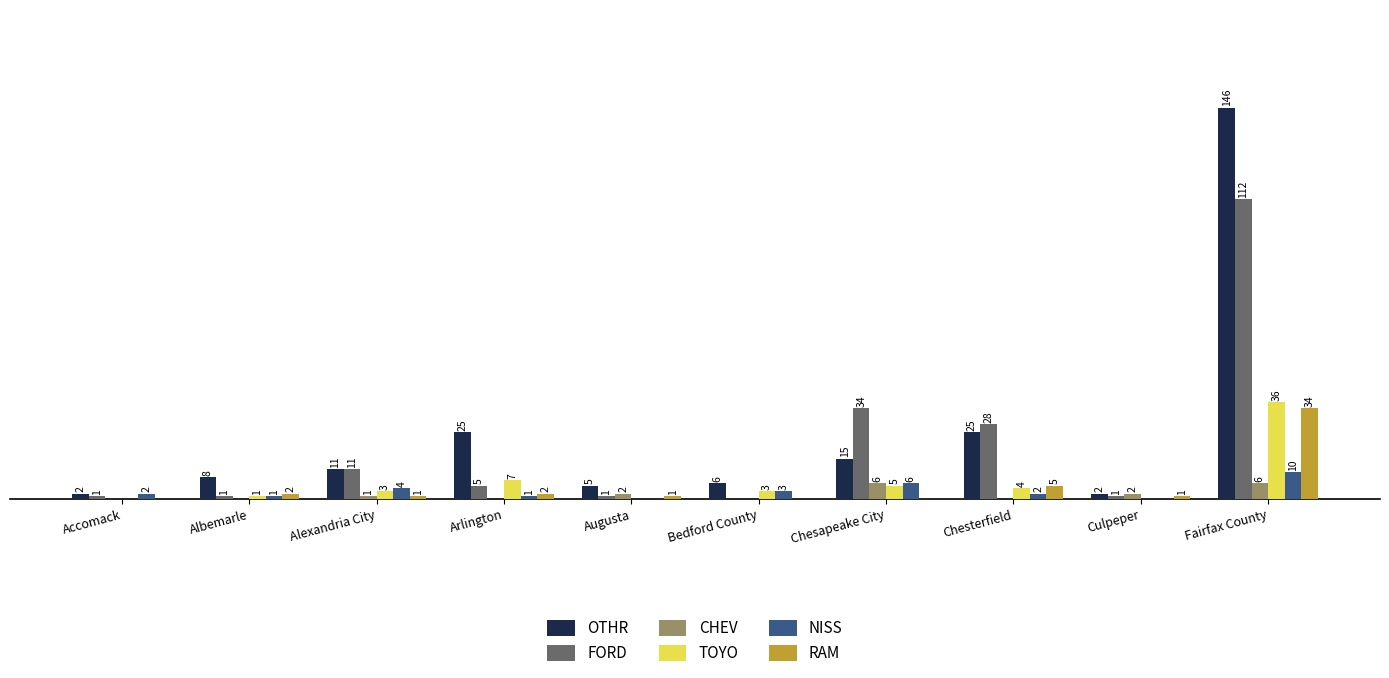

Which category has the highest value in the OTHR series?

Fairfax County